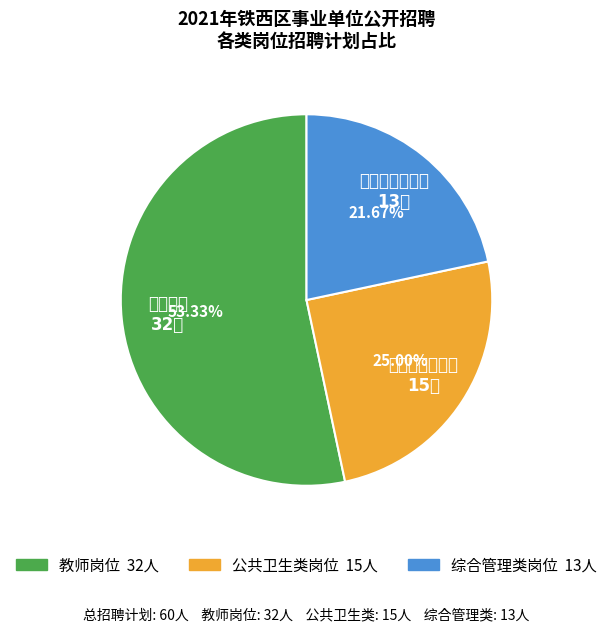

To the nearest percent, what percentage of the pie is 综合管理类岗位?

22%